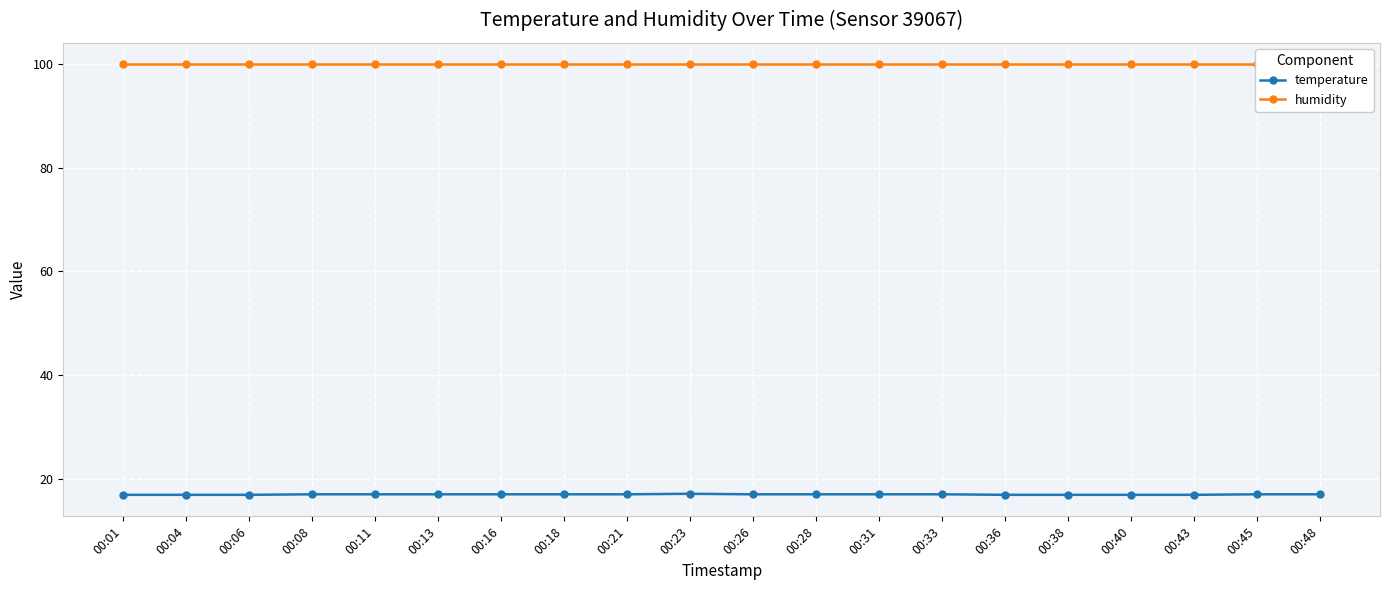

True or false: humidity has more than 1 interior local peaks.

False